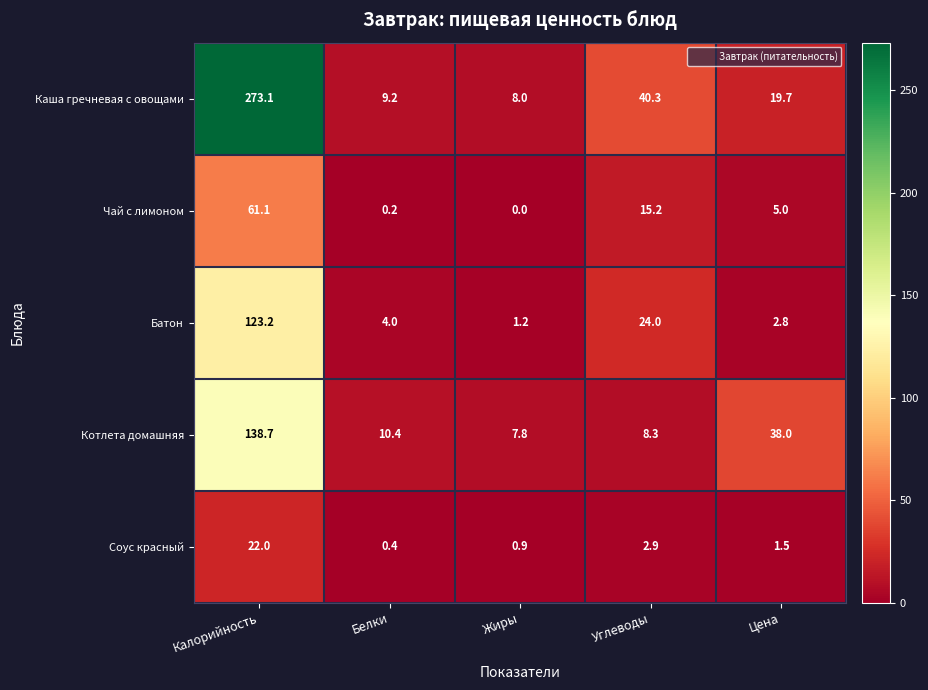

The Чай с лимоном series shows 35.4 at Жиры. True or false?

False